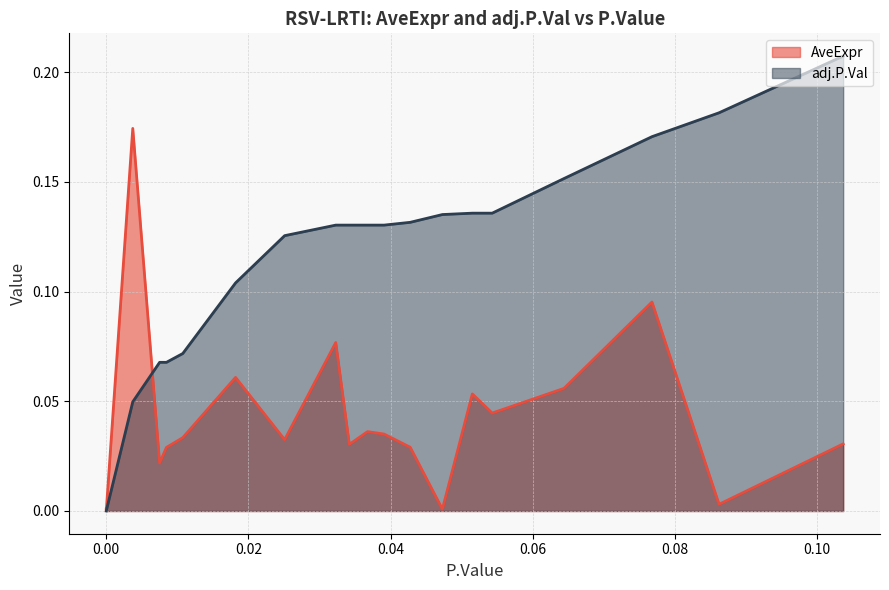

Which series has the largest range (max minus min)?

adj.P.Val